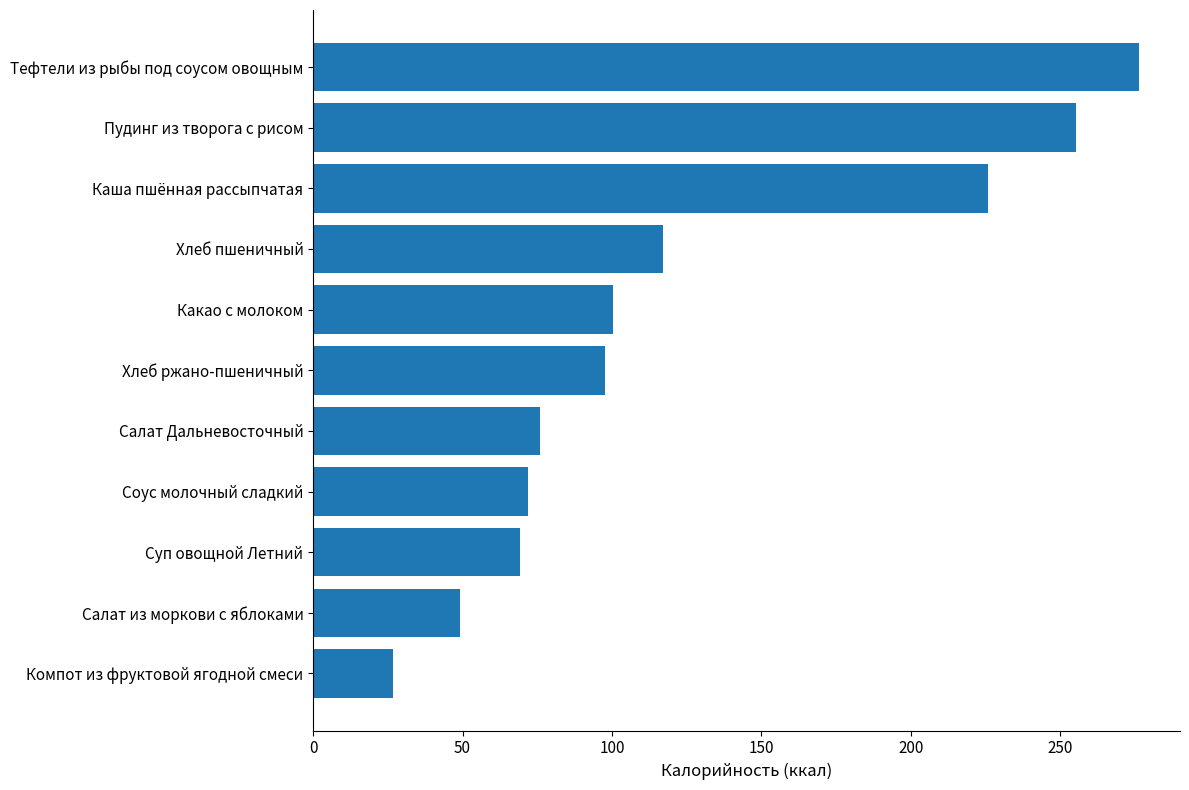

Rank the categories by value from highest to lowest.

Тефтели из рыбы под соусом овощным, Пудинг из творога с рисом, Каша пшённая рассыпчатая, Хлеб пшеничный, Какао с молоком, Хлеб ржано-пшеничный, Салат Дальневосточный, Соус молочный сладкий, Суп овощной Летний, Салат из моркови с яблоками, Компот из фруктовой ягодной смеси